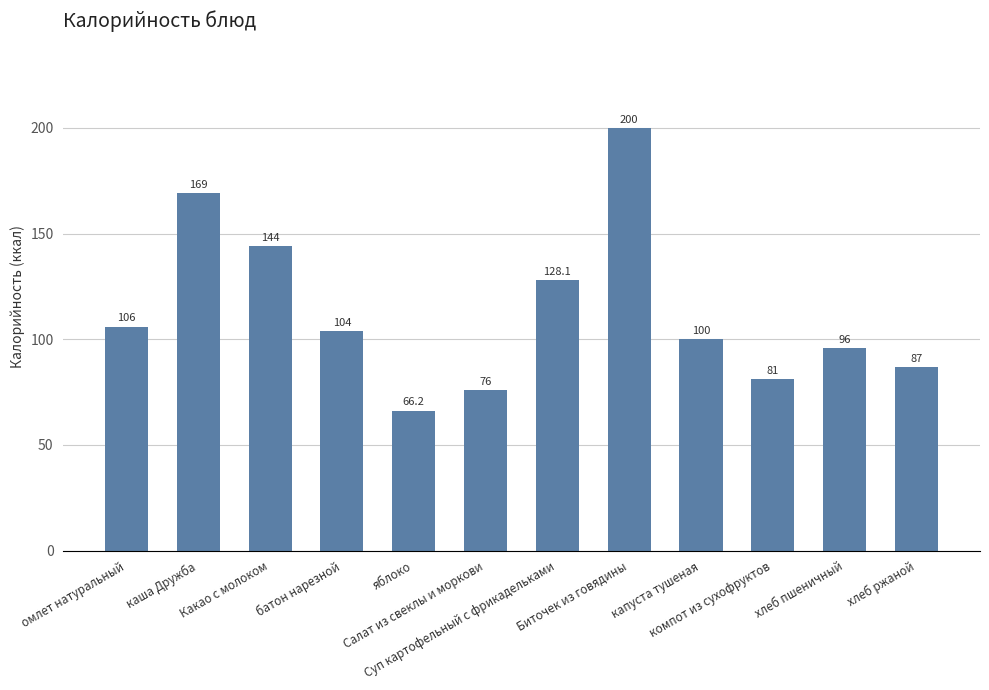

The chart shows a value of 354.7 at Биточек из говядины. True or false?

False